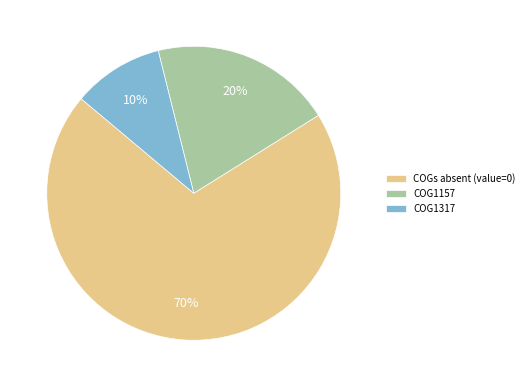

Does COG1157 represent more than half of the total?

No